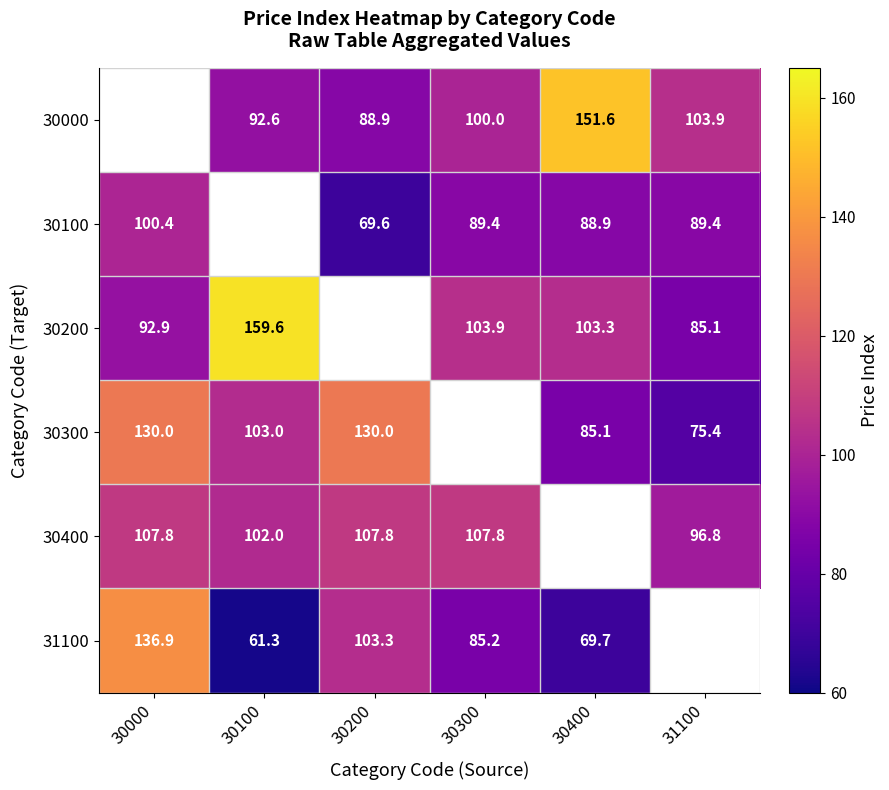

What is the maximum value shown in the chart?

159.6